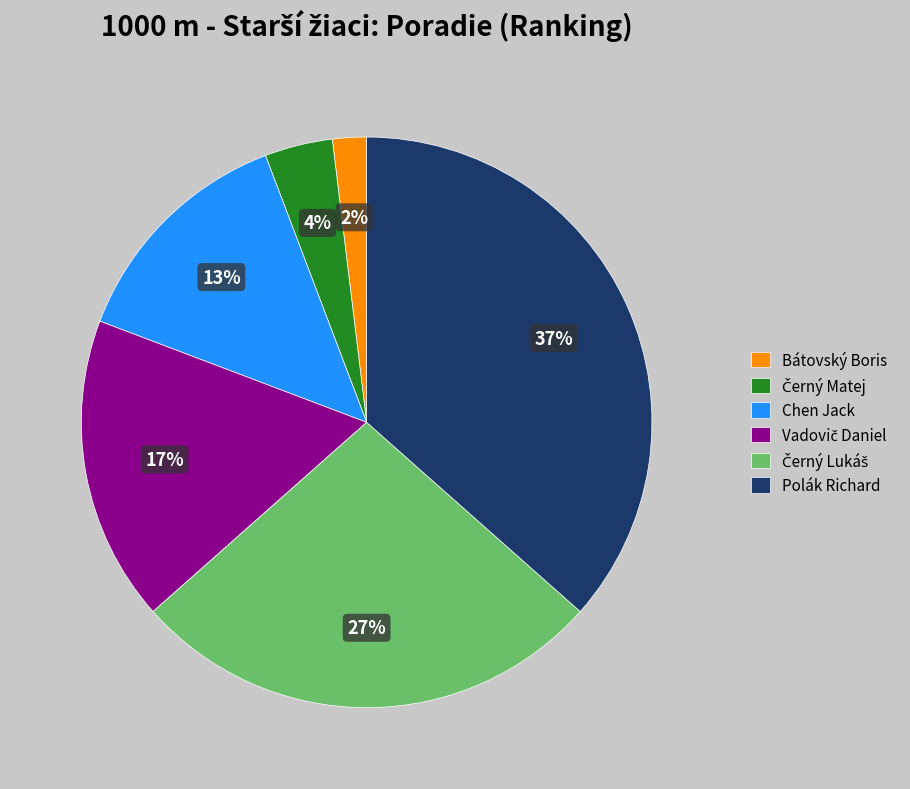

To the nearest percent, what is the difference between the largest and smallest slice percentages?

35%